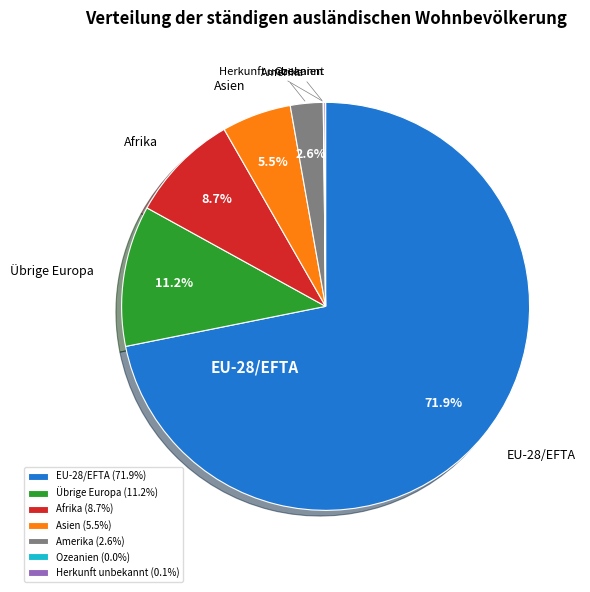

Does any single category account for the majority?

Yes